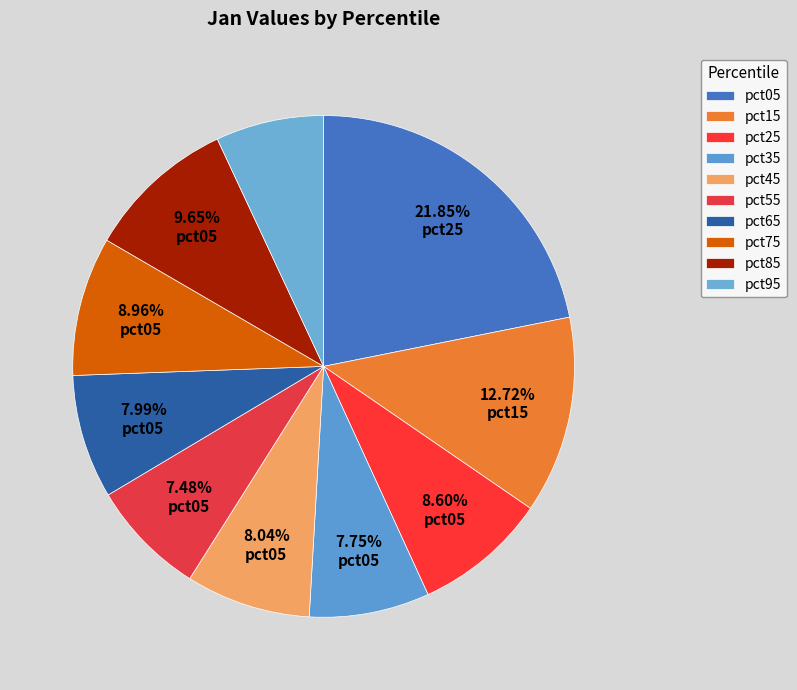

Is there any slice that represents more than half of the pie?

No